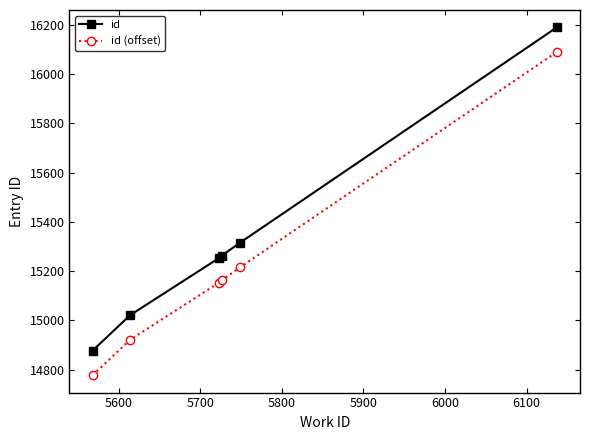

What is the value of the id point at the 2nd from the left?

15021